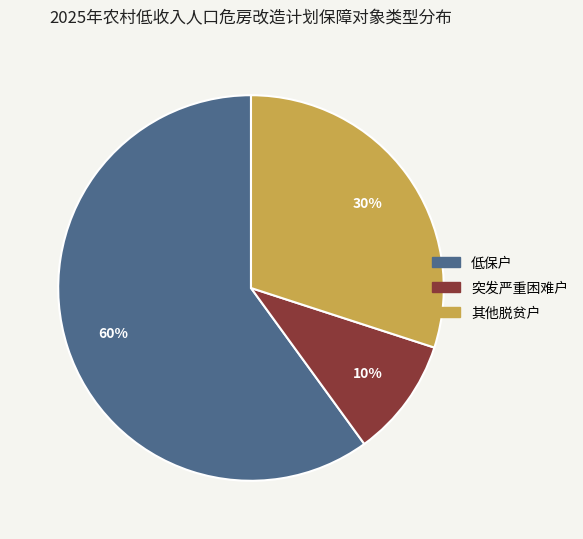

What is the largest slice in the pie chart?

低保户